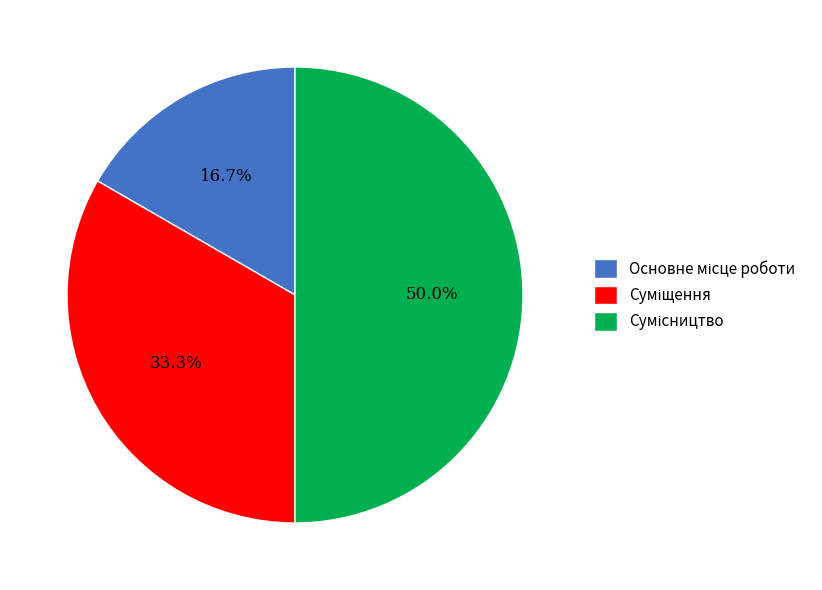

How many slices are in this pie chart?

3